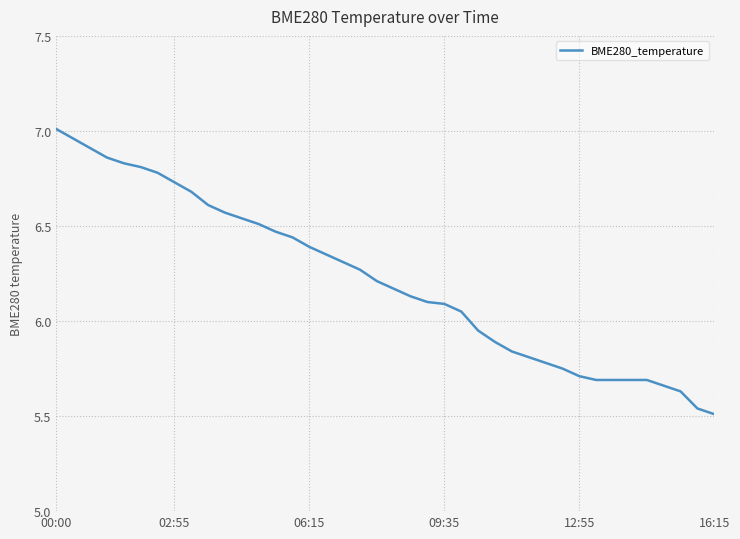

What is the difference between the maximum and minimum values?

1.5